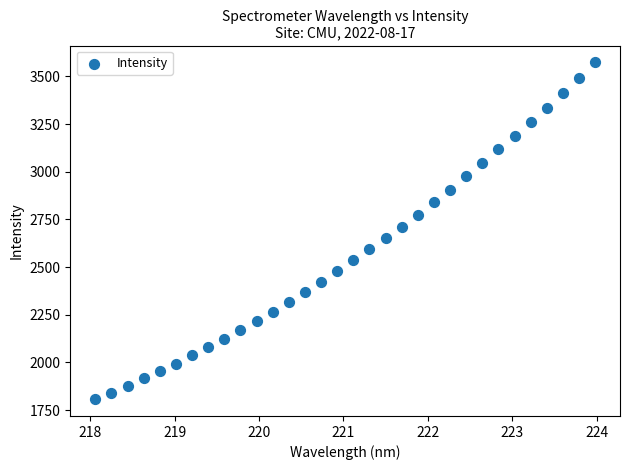

What is the range of Y values (max minus min)?

1766.4